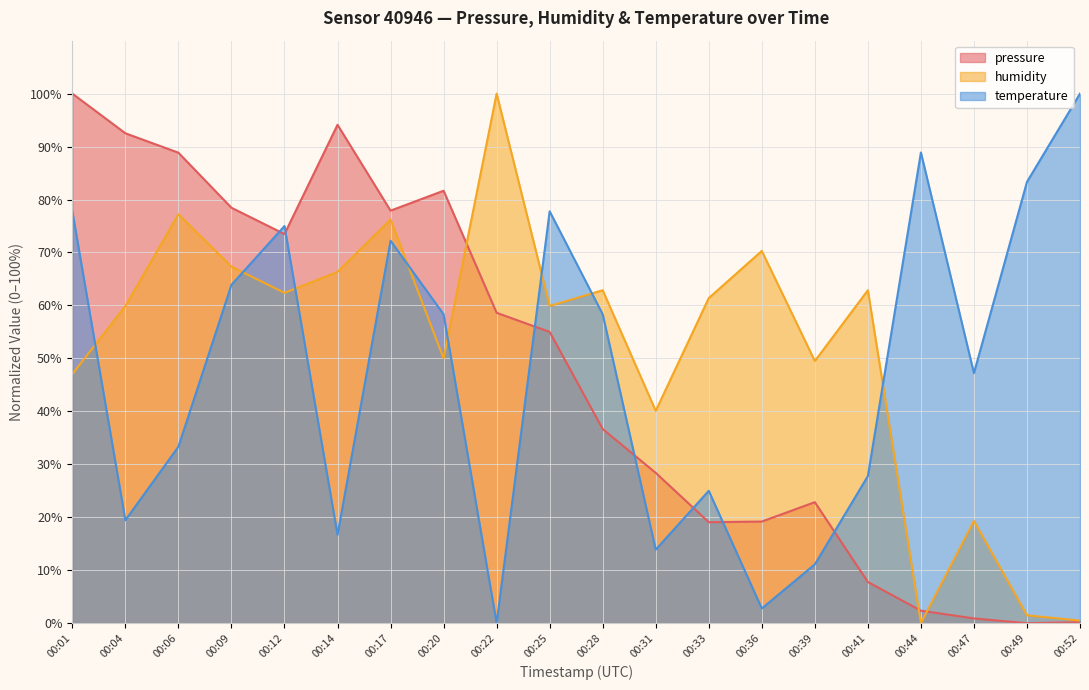

Does the chart display data point markers on the line(s)?

No